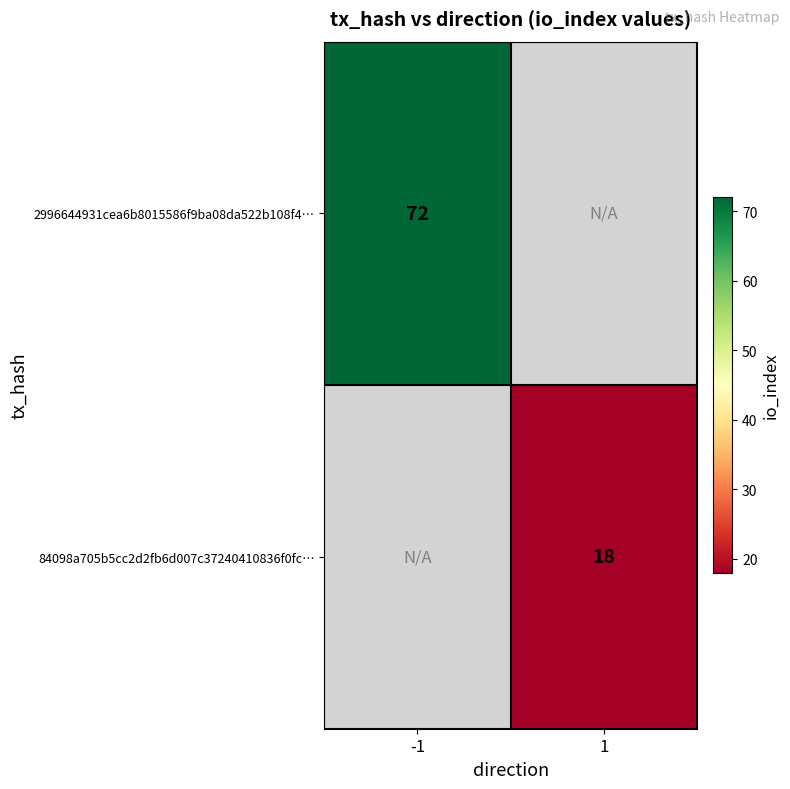

Is it true that 84098a705b5cc2d2fb6d007c37240410836f0fc… equals 18 at 1?

True